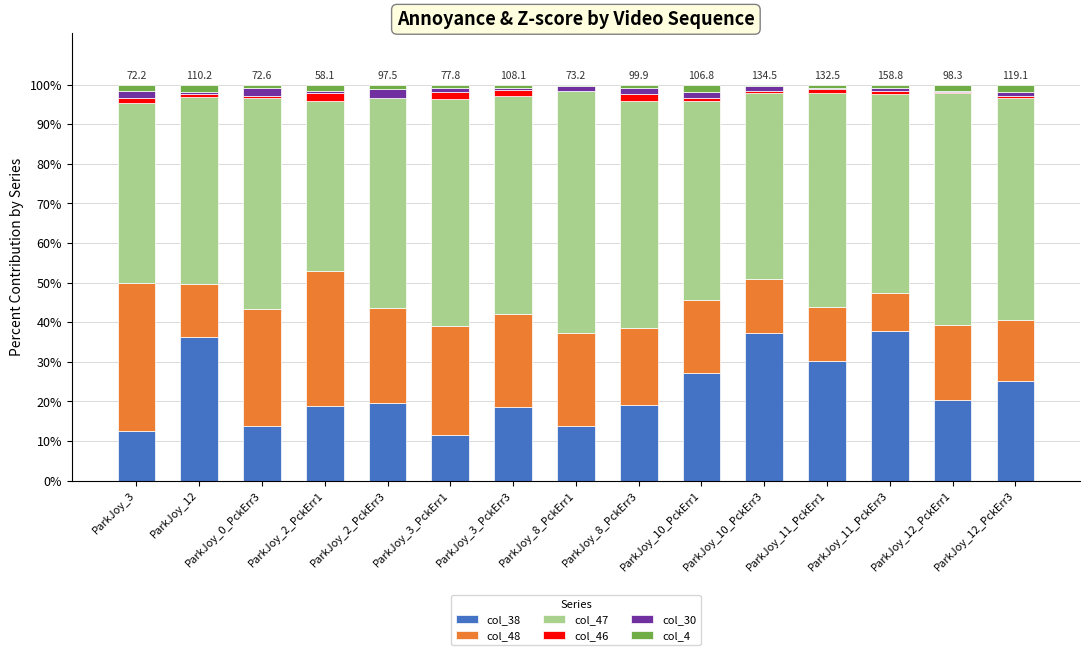

What is the maximum value for col_38?

37.8